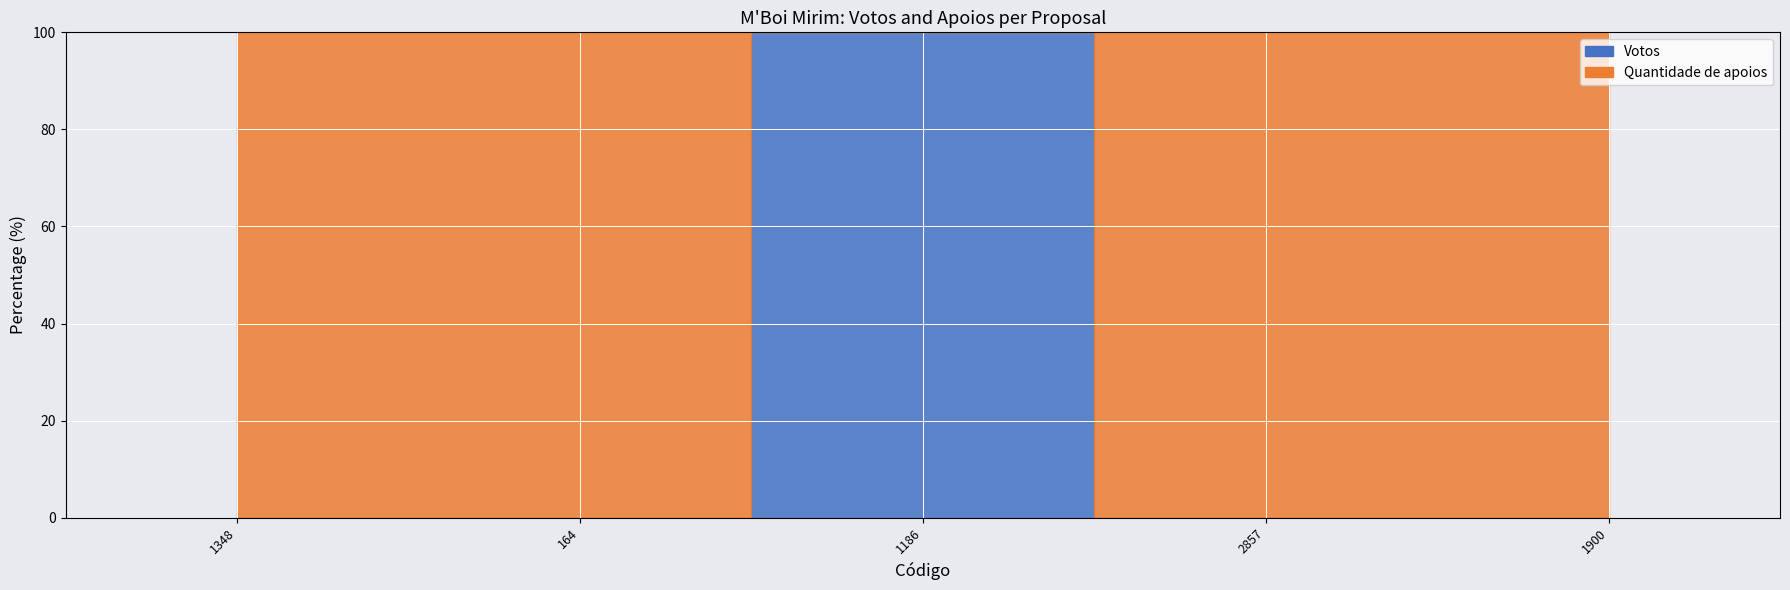

What position from the left is 2857?

4